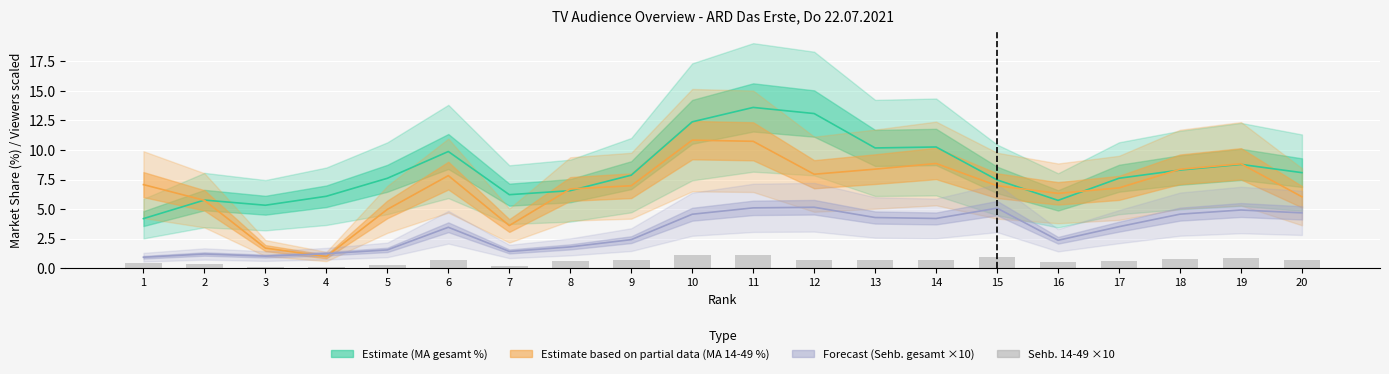

Which has a higher value, 9 or 10?

10